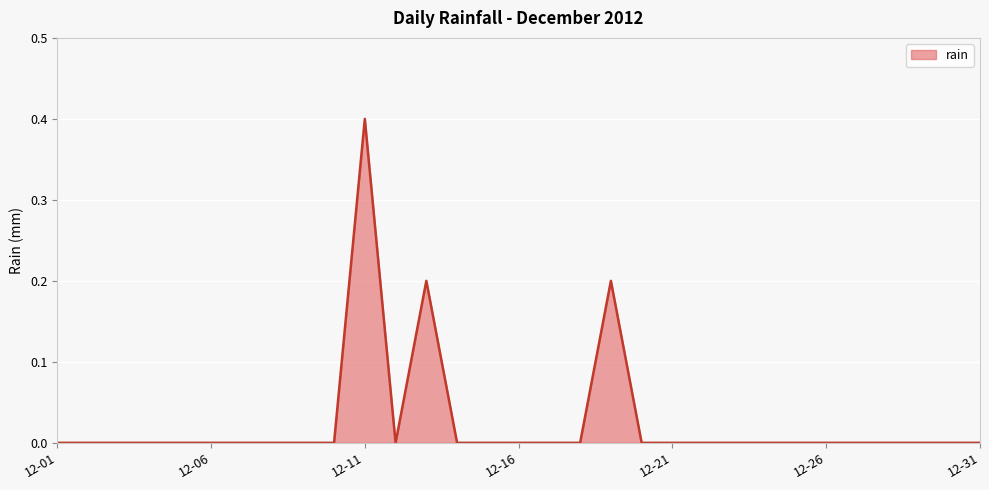

What is the sum of all values?

0.8